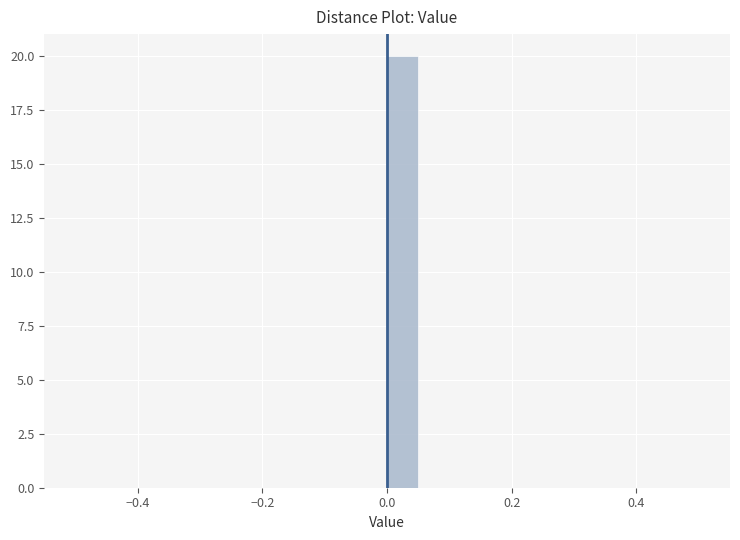

Read against the x-axis, roughly where is the centre of the tallest bar?

0.02